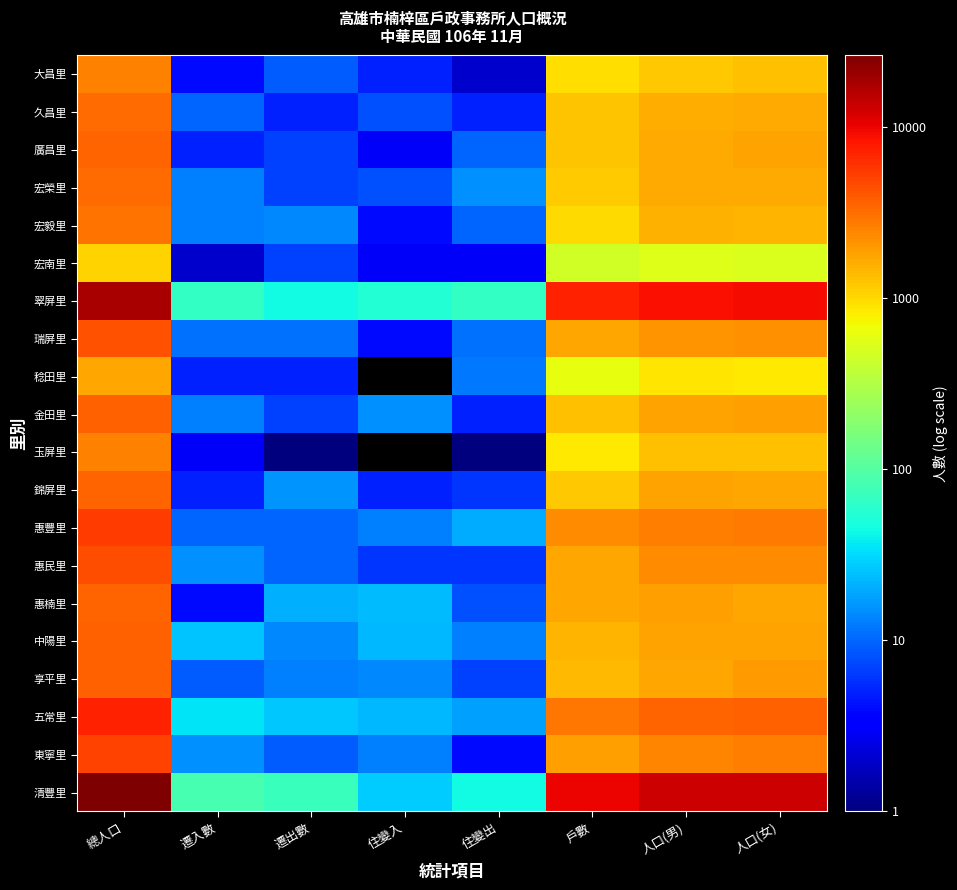

At which category is the sum across all series the highest?

總人口